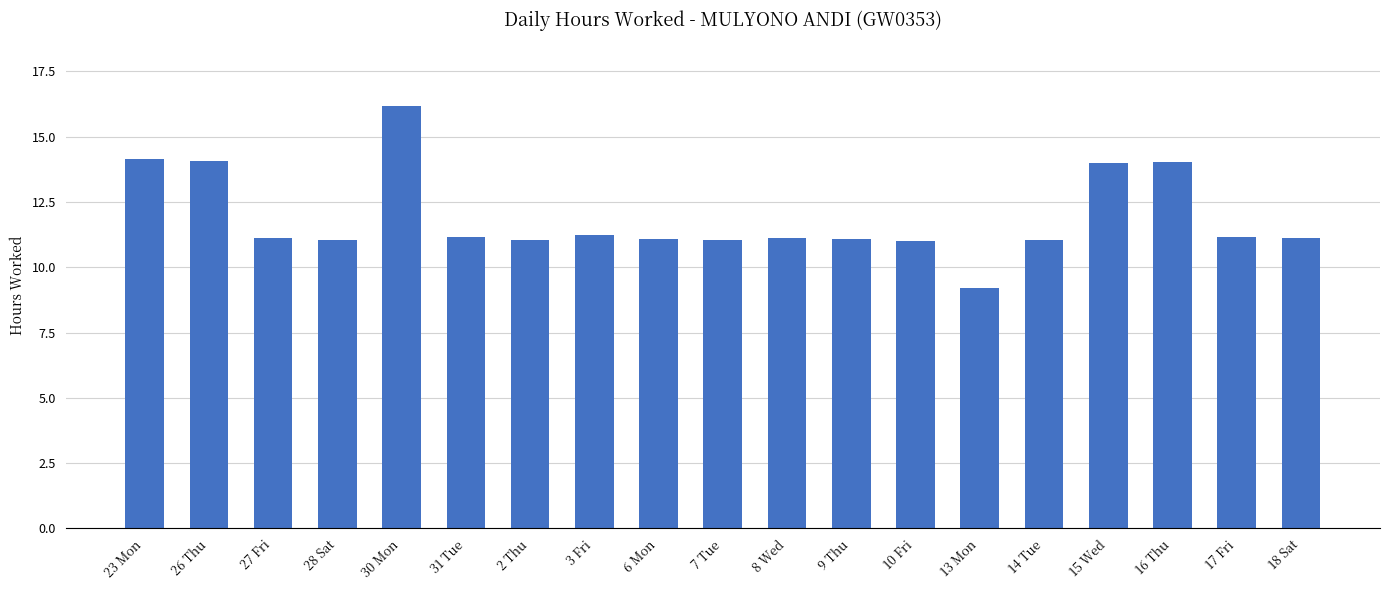

Does the chart contain any negative values?

No